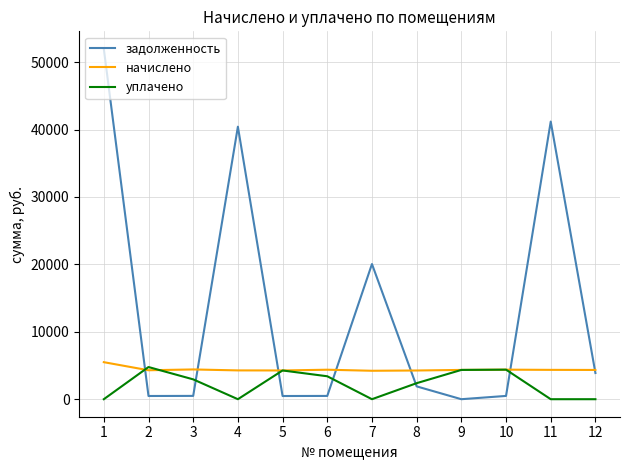

Rank the series by their average value, from lowest to highest.

уплачено, начислено, задолженность